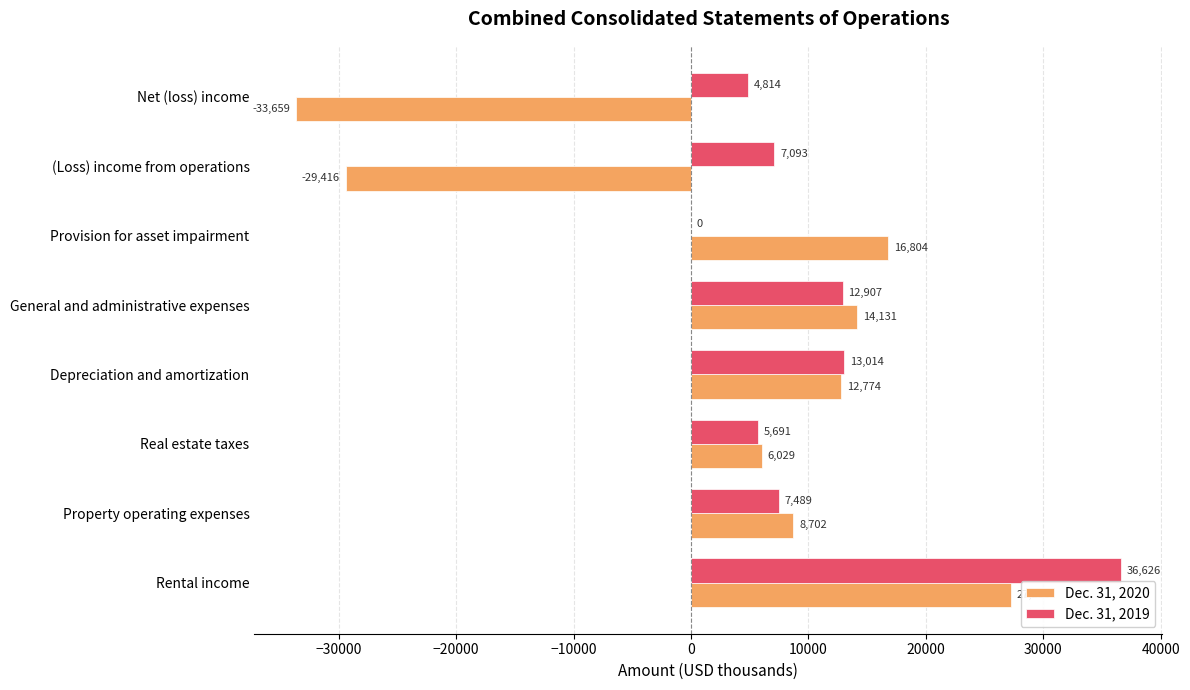

What is the average value of the Dec. 31, 2019 series?

10954